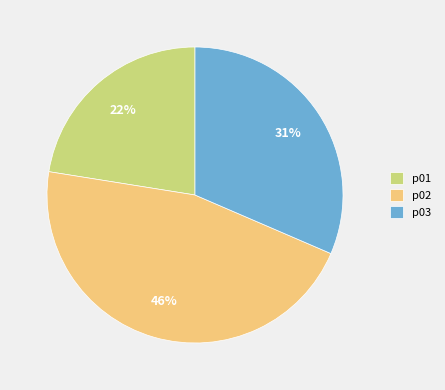

Is it true that p02 is 33% of the pie?

False